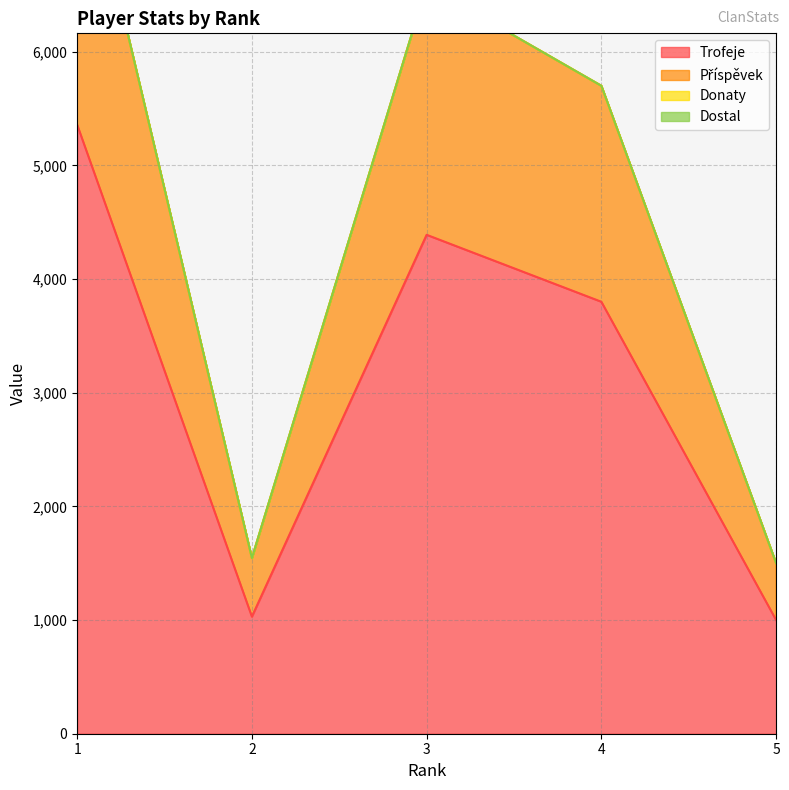

How many values in the Trofeje series are below 3800?

2